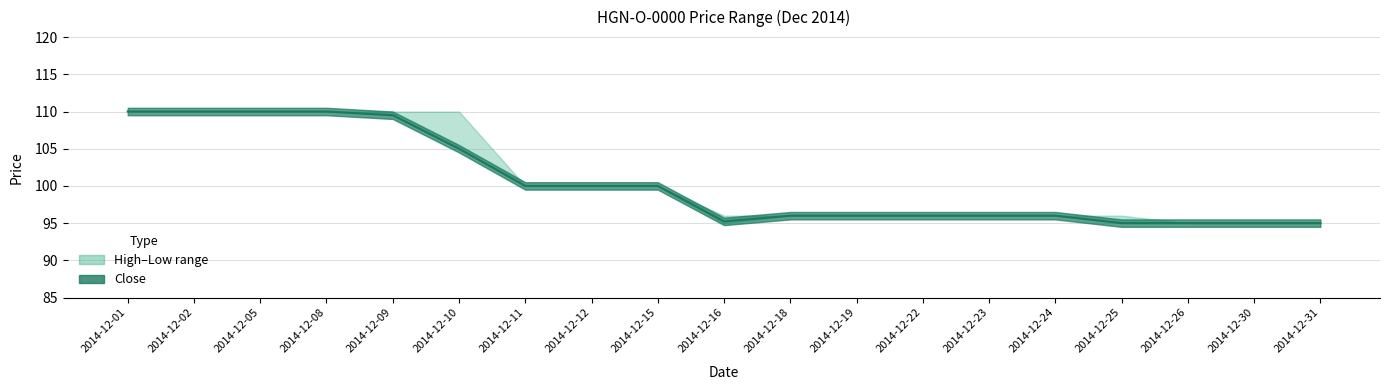

How many lines are shown in the chart?

1